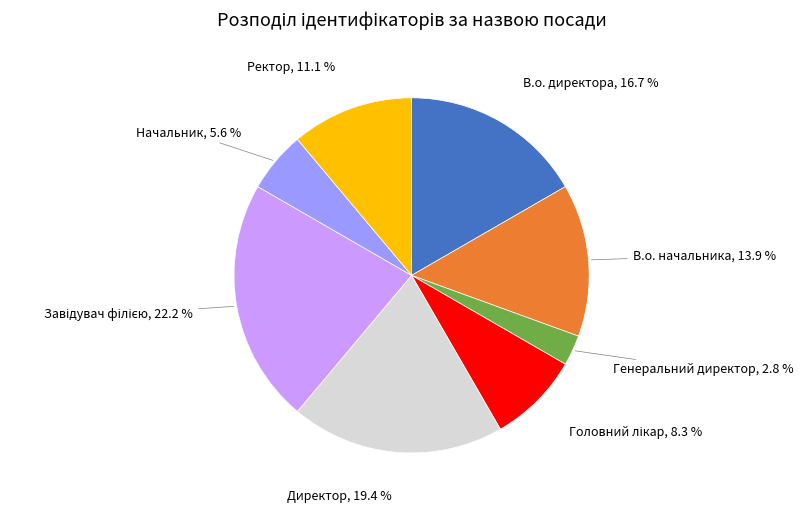

To the nearest percent, what is the difference between the largest and smallest slice percentages?

19%